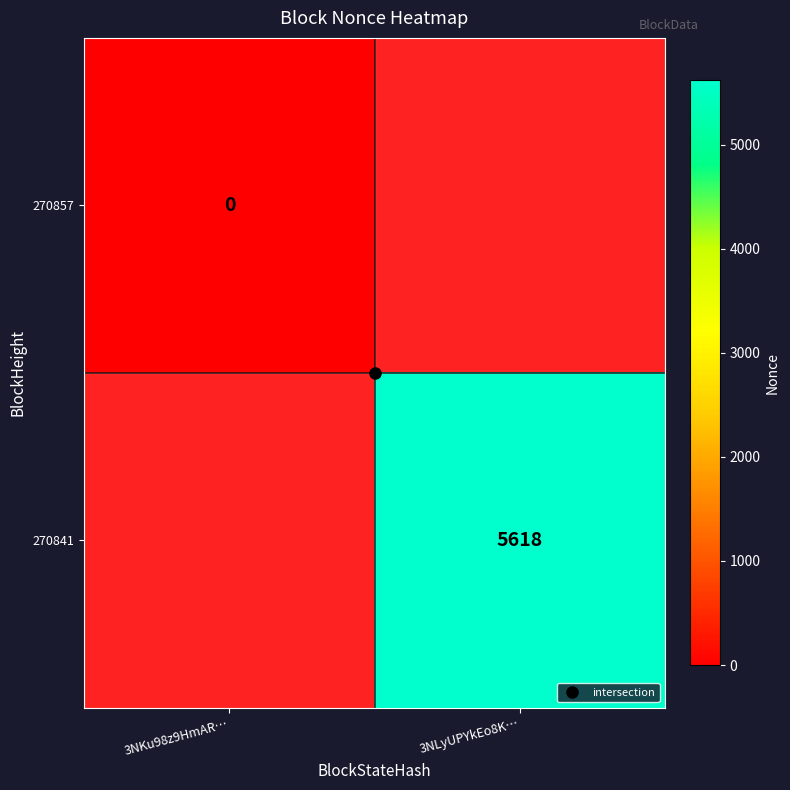

How many series are shown in this chart?

2